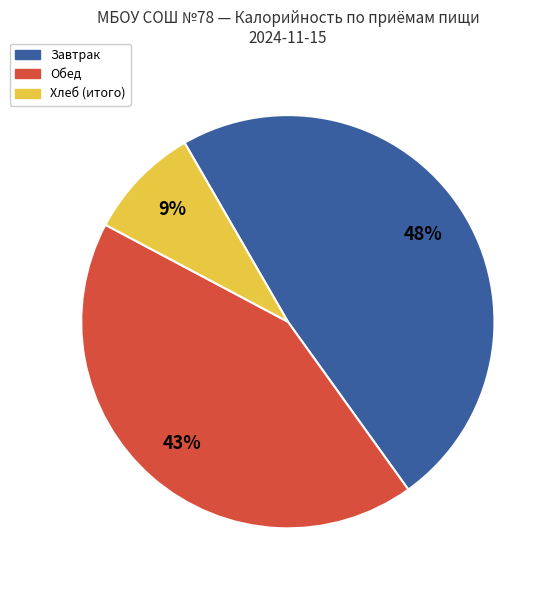

To the nearest percent, what is the average slice percentage?

33%